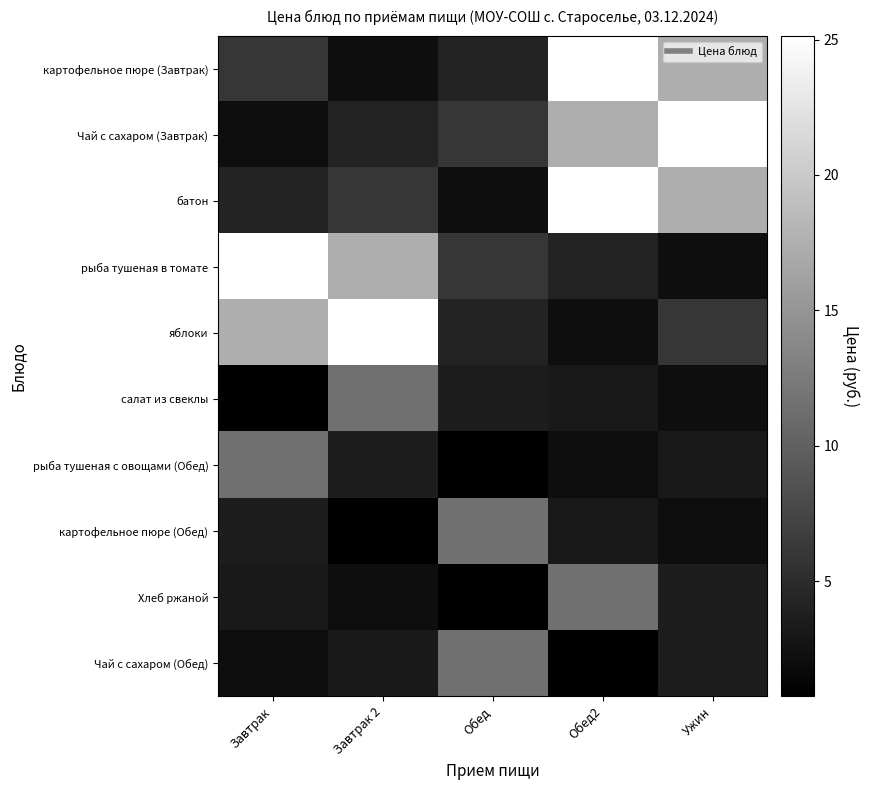

Reading left to right, what are all the values shown in this chart?

картофельное пюре (Завтрак): Завтрак=5.9	Завтрак 2=2.1	Обед=4.2	Обед2=25.1	Ужин=17.3
Чай с сахаром (Завтрак): Завтрак=2.1	Завтрак 2=4.2	Обед=5.9	Обед2=17.3	Ужин=25.1
батон: Завтрак=4.2	Завтрак 2=5.9	Обед=2.1	Обед2=25.1	Ужин=17.3
рыба тушеная в томате: Завтрак=25.1	Завтрак 2=17.3	Обед=5.9	Обед2=4.2	Ужин=2.1
яблоки: Завтрак=17.3	Завтрак 2=25.1	Обед=4.2	Обед2=2.1	Ужин=5.9
салат из свеклы: Завтрак=0.8	Завтрак 2=11.4	Обед=3.6	Обед2=3.2	Ужин=2.1
рыба тушеная с овощами (Обед): Завтрак=11.4	Завтрак 2=3.6	Обед=0.8	Обед2=2.1	Ужин=3.2
картофельное пюре (Обед): Завтрак=3.6	Завтрак 2=0.8	Обед=11.4	Обед2=3.2	Ужин=2.1
Хлеб ржаной: Завтрак=3.2	Завтрак 2=2.1	Обед=0.8	Обед2=11.4	Ужин=3.6
Чай с сахаром (Обед): Завтрак=2.1	Завтрак 2=3.2	Обед=11.4	Обед2=0.8	Ужин=3.6